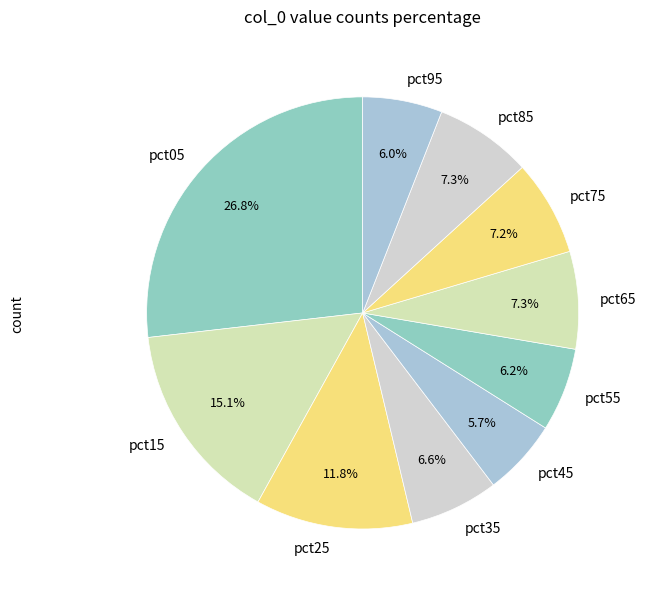

What is the largest slice in the pie chart?

pct05